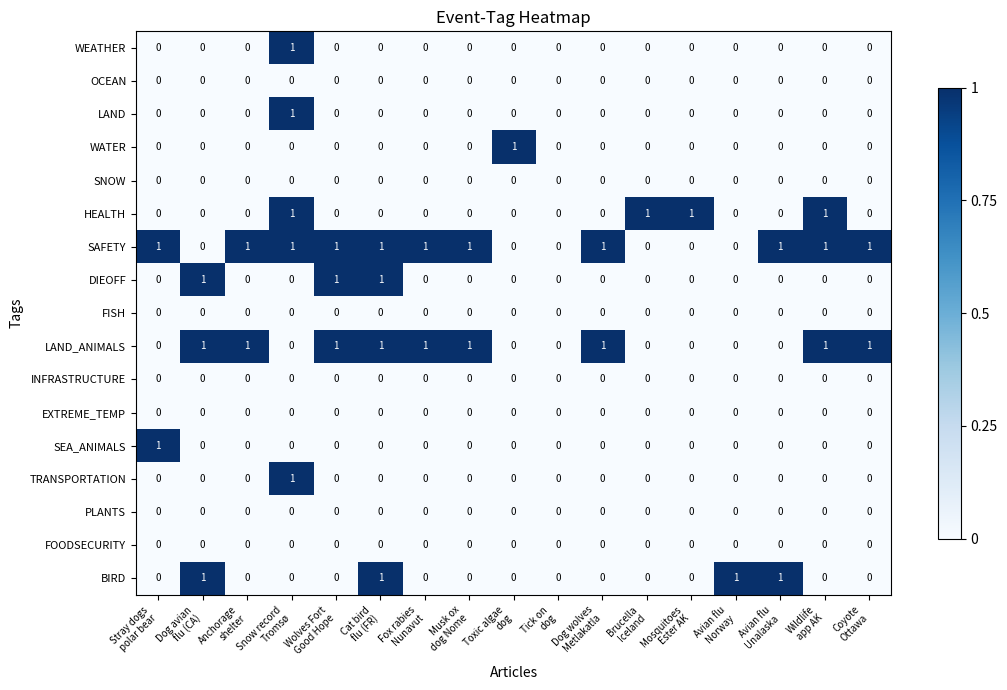

Which series has the largest total across all categories?

SAFETY